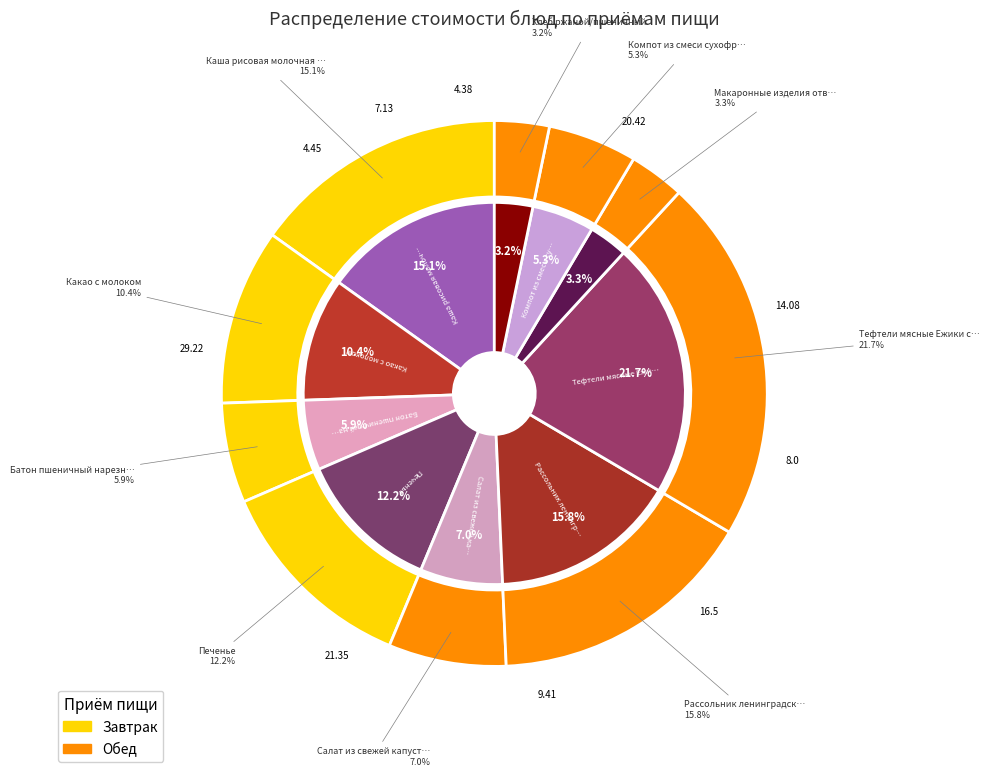

True or false: Какао с молоком accounts for 1% of the total.

False